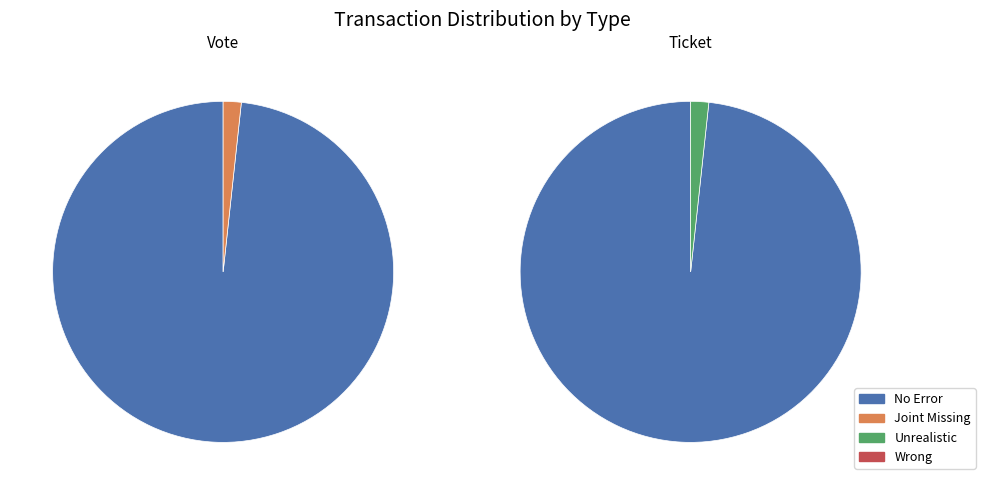

True or false: Vote accounts for 0% of the total.

True